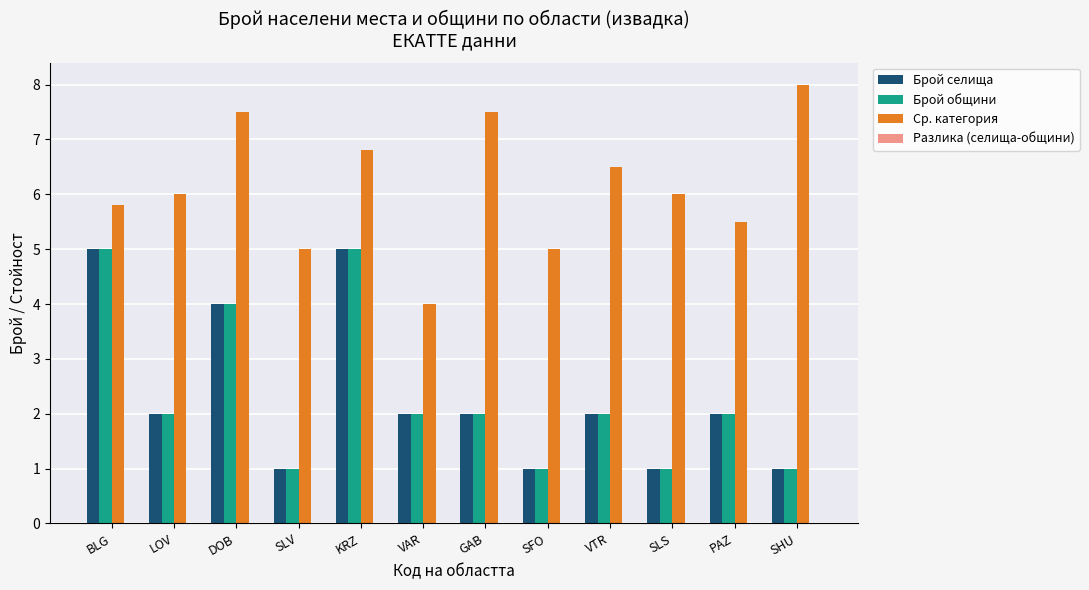

What is the total value across all series at VTR?

10.5